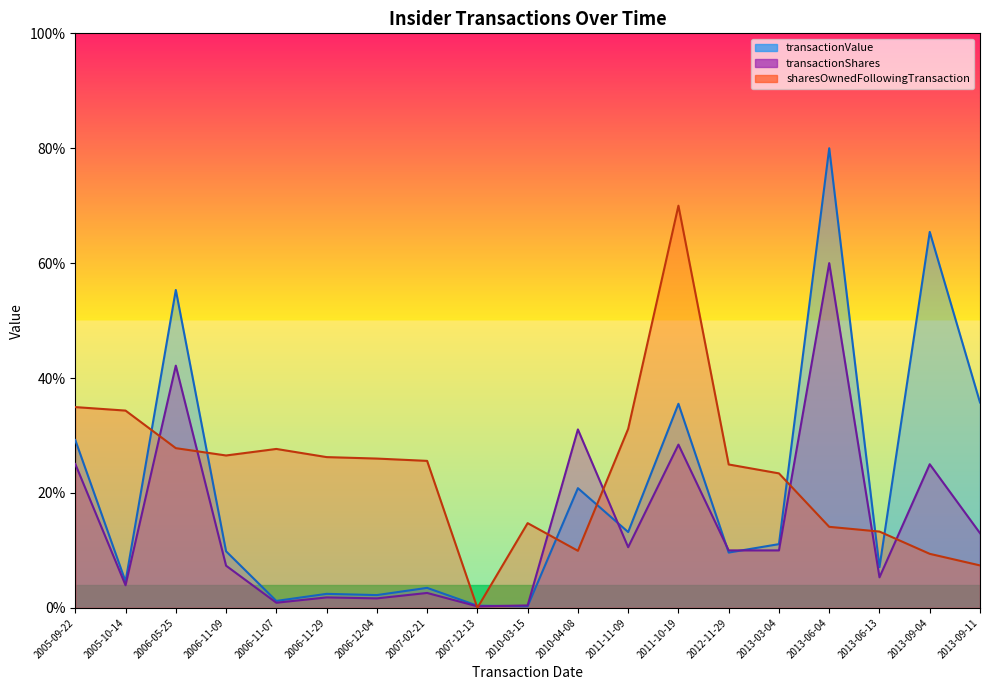

Where is transactionValue nearest to the value 40?

2013-09-11